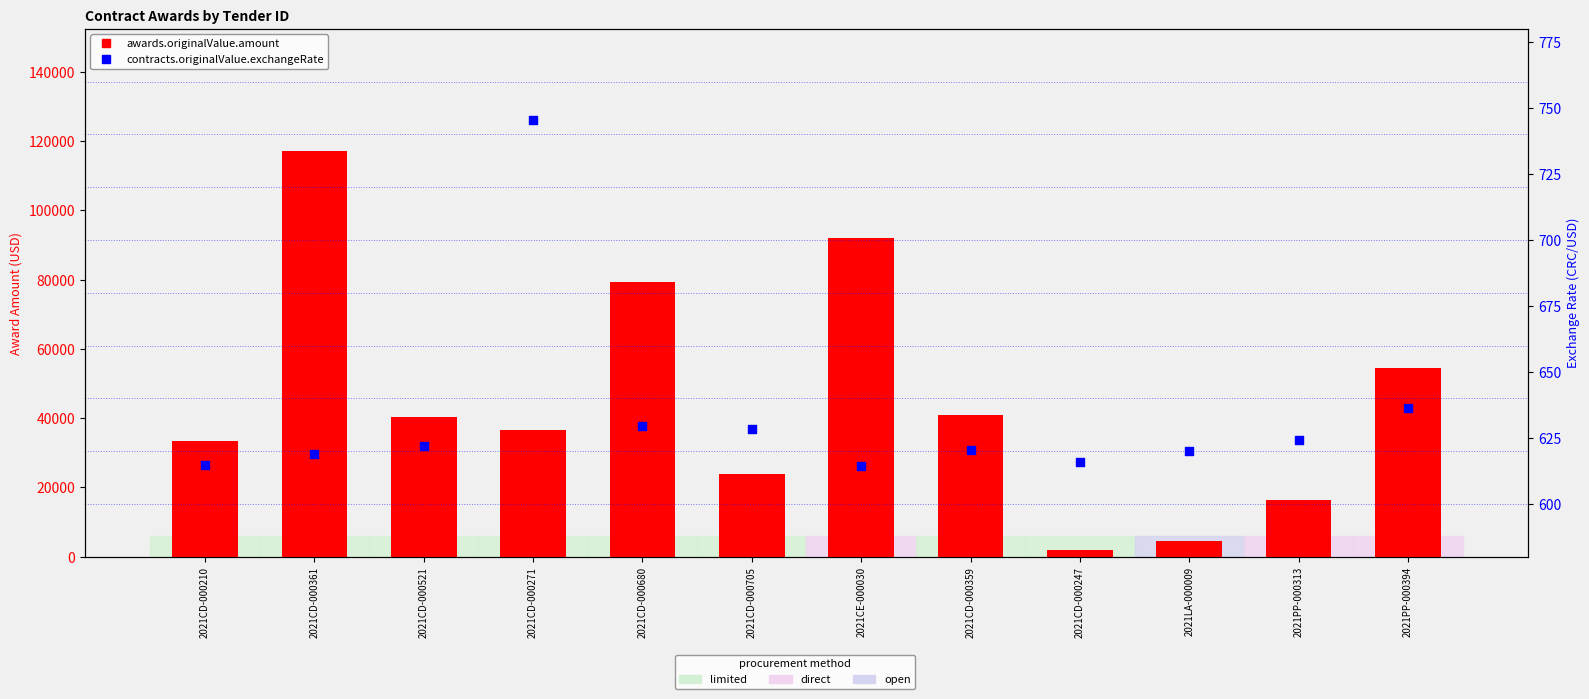

What is the total value across all series at 2021CD-000521?

40835.2